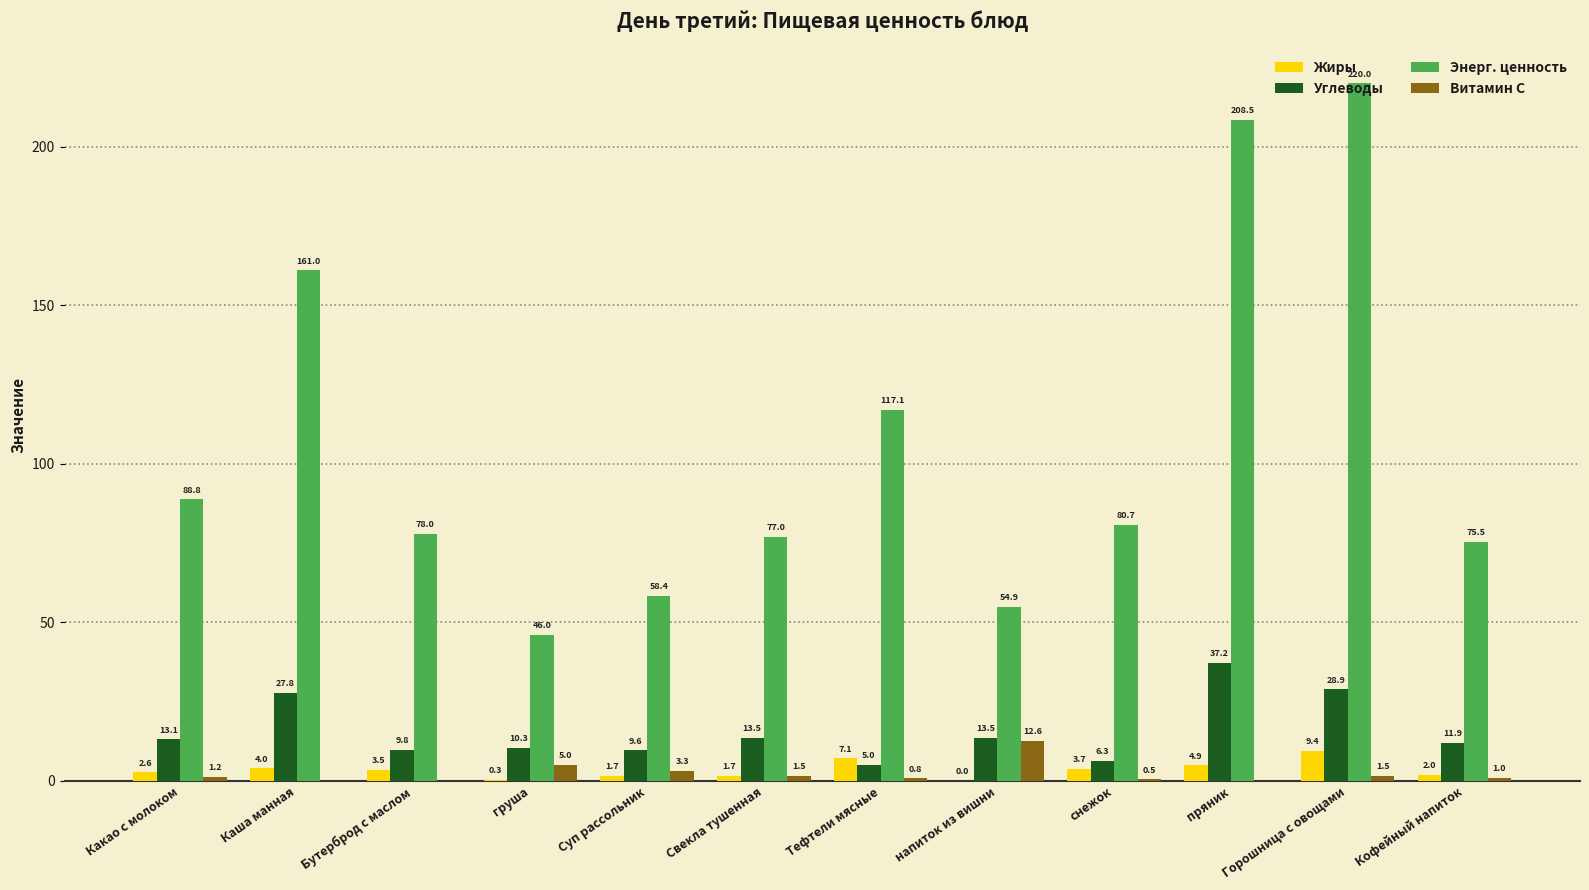

At which label does Углеводы reach its peak?

пряник